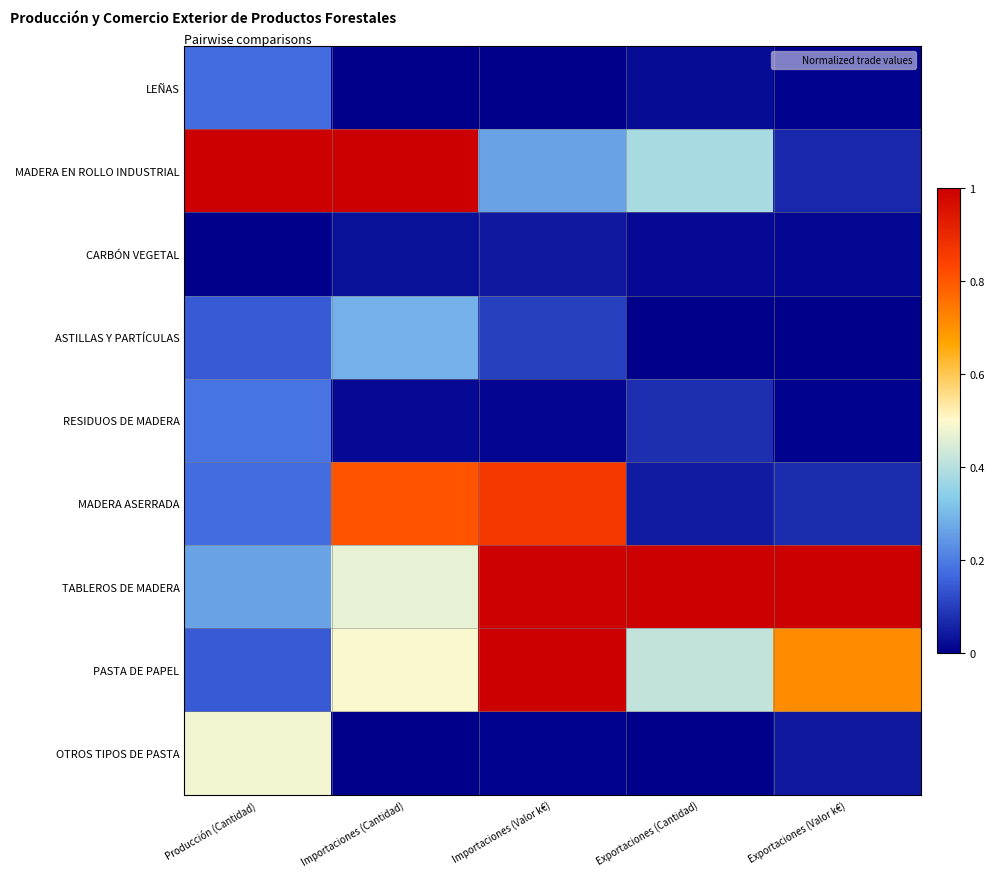

Reading right to left, what are all the values shown in this chart?

LEÑAS: Exportaciones (Valor k€)=0.0	Exportaciones (Cantidad)=0.0	Importaciones (Valor k€)=0.0	Importaciones (Cantidad)=0.0	Producción (Cantidad)=0.2
MADERA EN ROLLO INDUSTRIAL: Exportaciones (Valor k€)=0.1	Exportaciones (Cantidad)=0.4	Importaciones (Valor k€)=0.3	Importaciones (Cantidad)=1.0	Producción (Cantidad)=1.0
CARBÓN VEGETAL: Exportaciones (Valor k€)=0.0	Exportaciones (Cantidad)=0.0	Importaciones (Valor k€)=0.0	Importaciones (Cantidad)=0.0	Producción (Cantidad)=0.0
ASTILLAS Y PARTÍCULAS: Exportaciones (Valor k€)=0.0	Exportaciones (Cantidad)=0.0	Importaciones (Valor k€)=0.1	Importaciones (Cantidad)=0.3	Producción (Cantidad)=0.1
RESIDUOS DE MADERA: Exportaciones (Valor k€)=0.0	Exportaciones (Cantidad)=0.1	Importaciones (Valor k€)=0.0	Importaciones (Cantidad)=0.0	Producción (Cantidad)=0.2
MADERA ASERRADA: Exportaciones (Valor k€)=0.1	Exportaciones (Cantidad)=0.0	Importaciones (Valor k€)=0.9	Importaciones (Cantidad)=0.8	Producción (Cantidad)=0.2
TABLEROS DE MADERA: Exportaciones (Valor k€)=1.0	Exportaciones (Cantidad)=1.0	Importaciones (Valor k€)=1.0	Importaciones (Cantidad)=0.5	Producción (Cantidad)=0.3
PASTA DE PAPEL: Exportaciones (Valor k€)=0.7	Exportaciones (Cantidad)=0.4	Importaciones (Valor k€)=1.0	Importaciones (Cantidad)=0.5	Producción (Cantidad)=0.1
OTROS TIPOS DE PASTA: Exportaciones (Valor k€)=0.0	Exportaciones (Cantidad)=0.0	Importaciones (Valor k€)=0.0	Importaciones (Cantidad)=0.0	Producción (Cantidad)=0.5